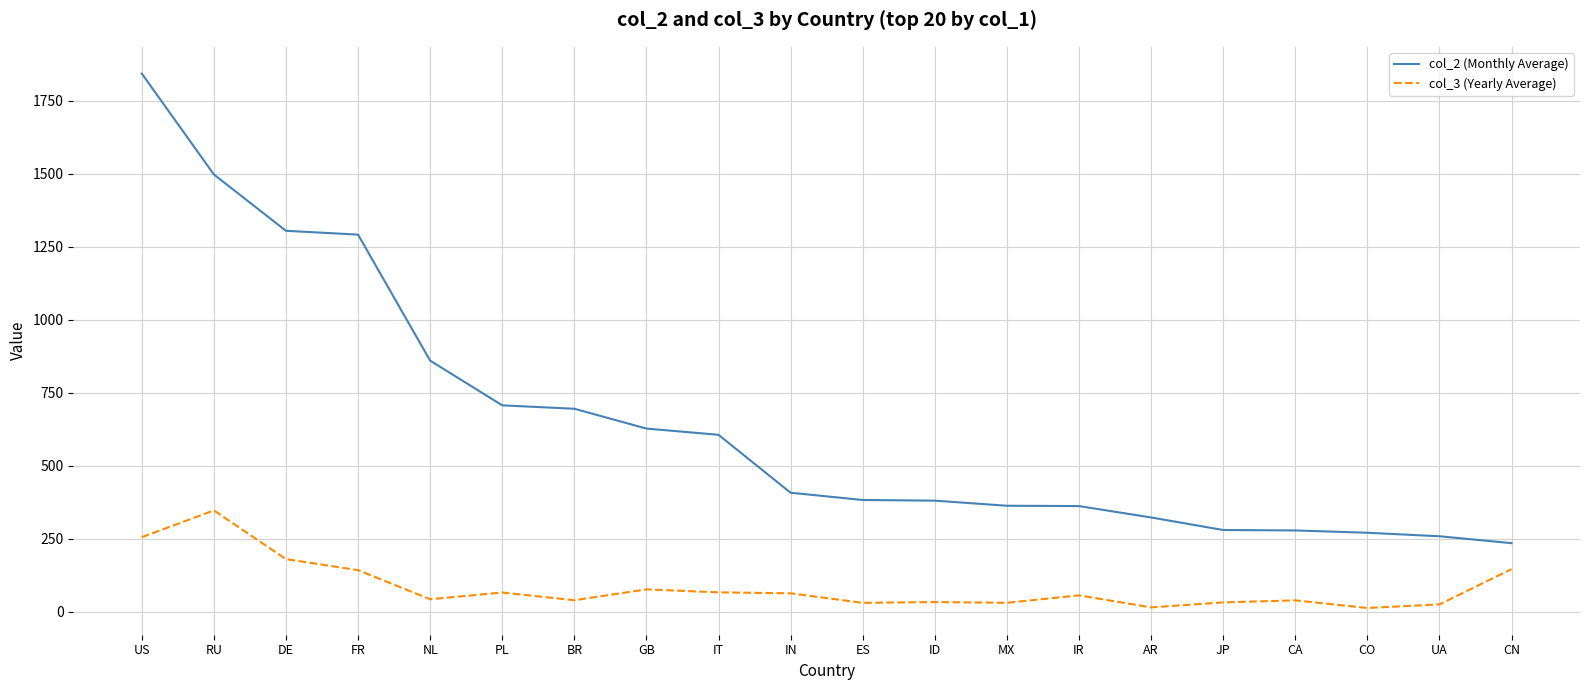

What is the maximum value for col_2 (Monthly Average)?

1843.7